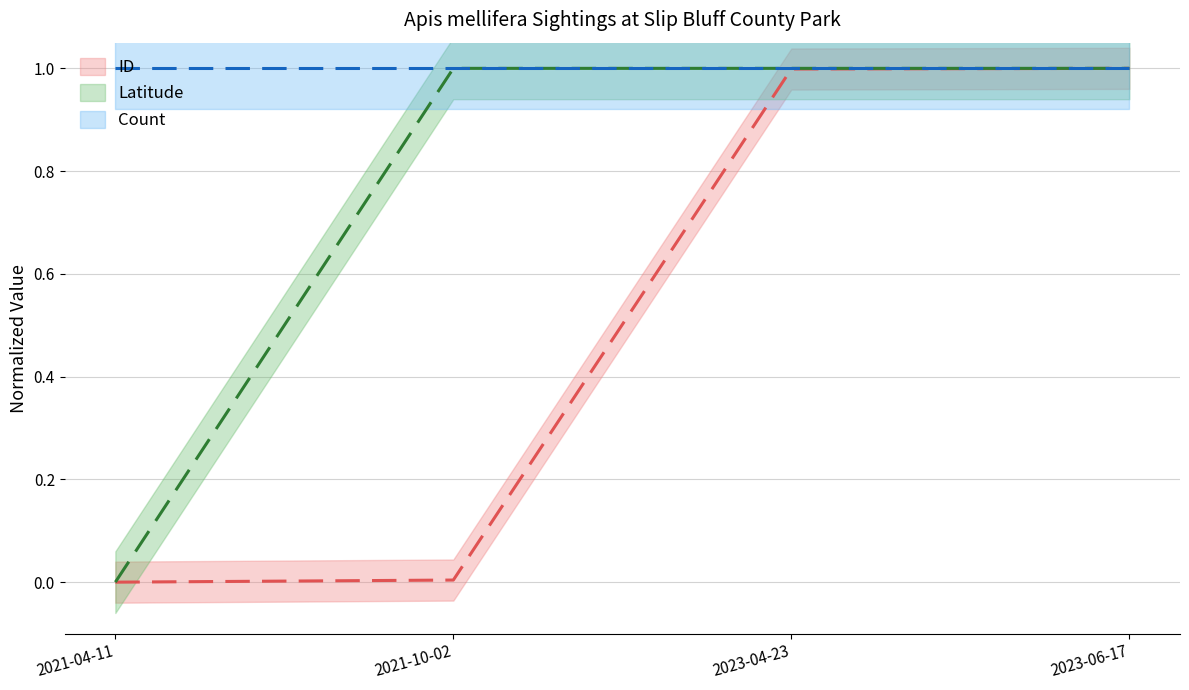

True or false: Latitude and ID cross at least once.

False